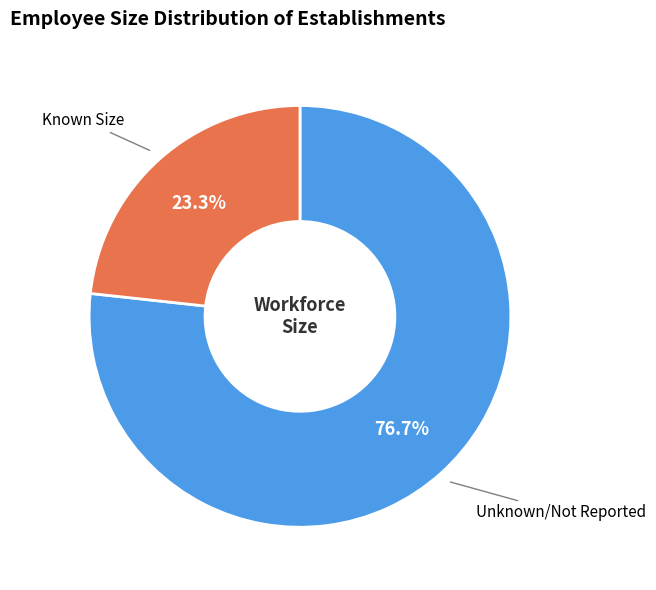

Which slice represents more than half of the pie?

Unknown/Not Reported